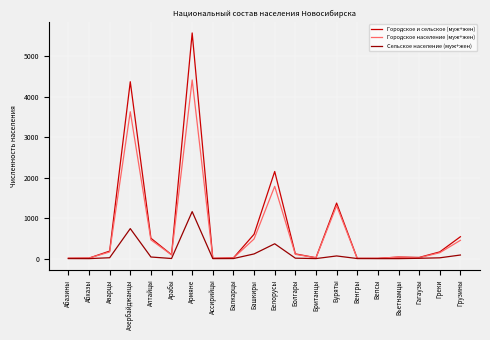

What is the sum of the Городское и сельское (муж+жен) values at Ассирийцы and Грузины?

549